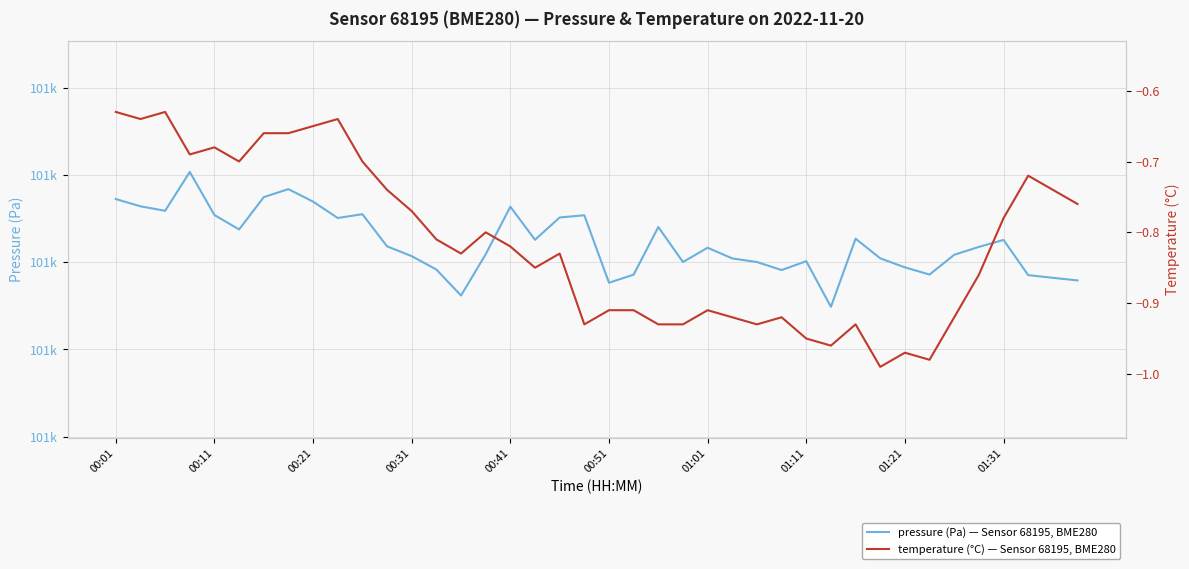

Reading right to left, extract all data points from this chart.

pressure: 100955.8	100956.4	100957.1	100965.1	100963.5	100961.7	100957.2	100958.8	100960.9	100965.4	100949.8	100960.2	100958.2	100960.1	100960.9	100963.3	100960.1	100968.1	100957.2	100955.3	100970.8	100970.3	100965.2	100972.8	100961.8	100952.4	100958.3	100961.4	100963.7	100971.0	100970.2	100973.9	100976.8	100974.9	100967.5	100970.8	100980.7	100971.8	100972.8	100974.5
temperature: -0.8	-0.7	-0.7	-0.8	-0.9	-0.9	-1.0	-1.0	-1.0	-0.9	-1.0	-0.9	-0.9	-0.9	-0.9	-0.9	-0.9	-0.9	-0.9	-0.9	-0.9	-0.8	-0.8	-0.8	-0.8	-0.8	-0.8	-0.8	-0.7	-0.7	-0.6	-0.7	-0.7	-0.7	-0.7	-0.7	-0.7	-0.6	-0.6	-0.6